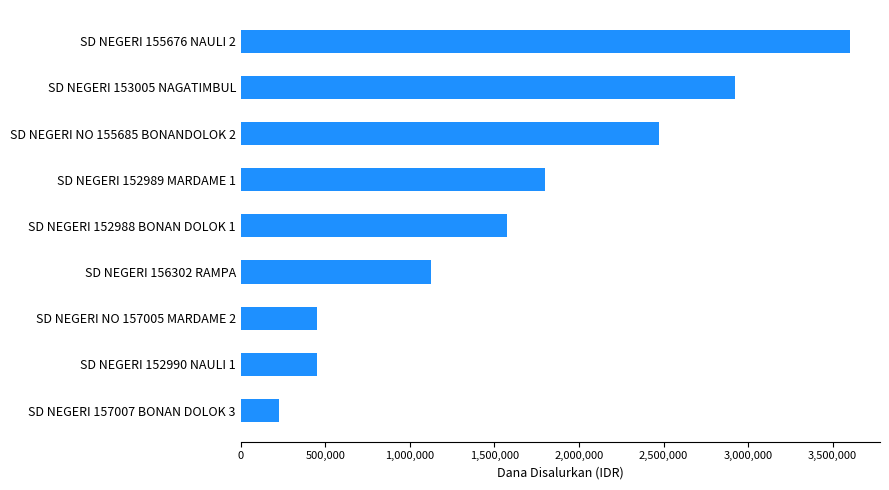

Where is the data nearest to the value 1912500?

SD NEGERI 152989 MARDAME 1